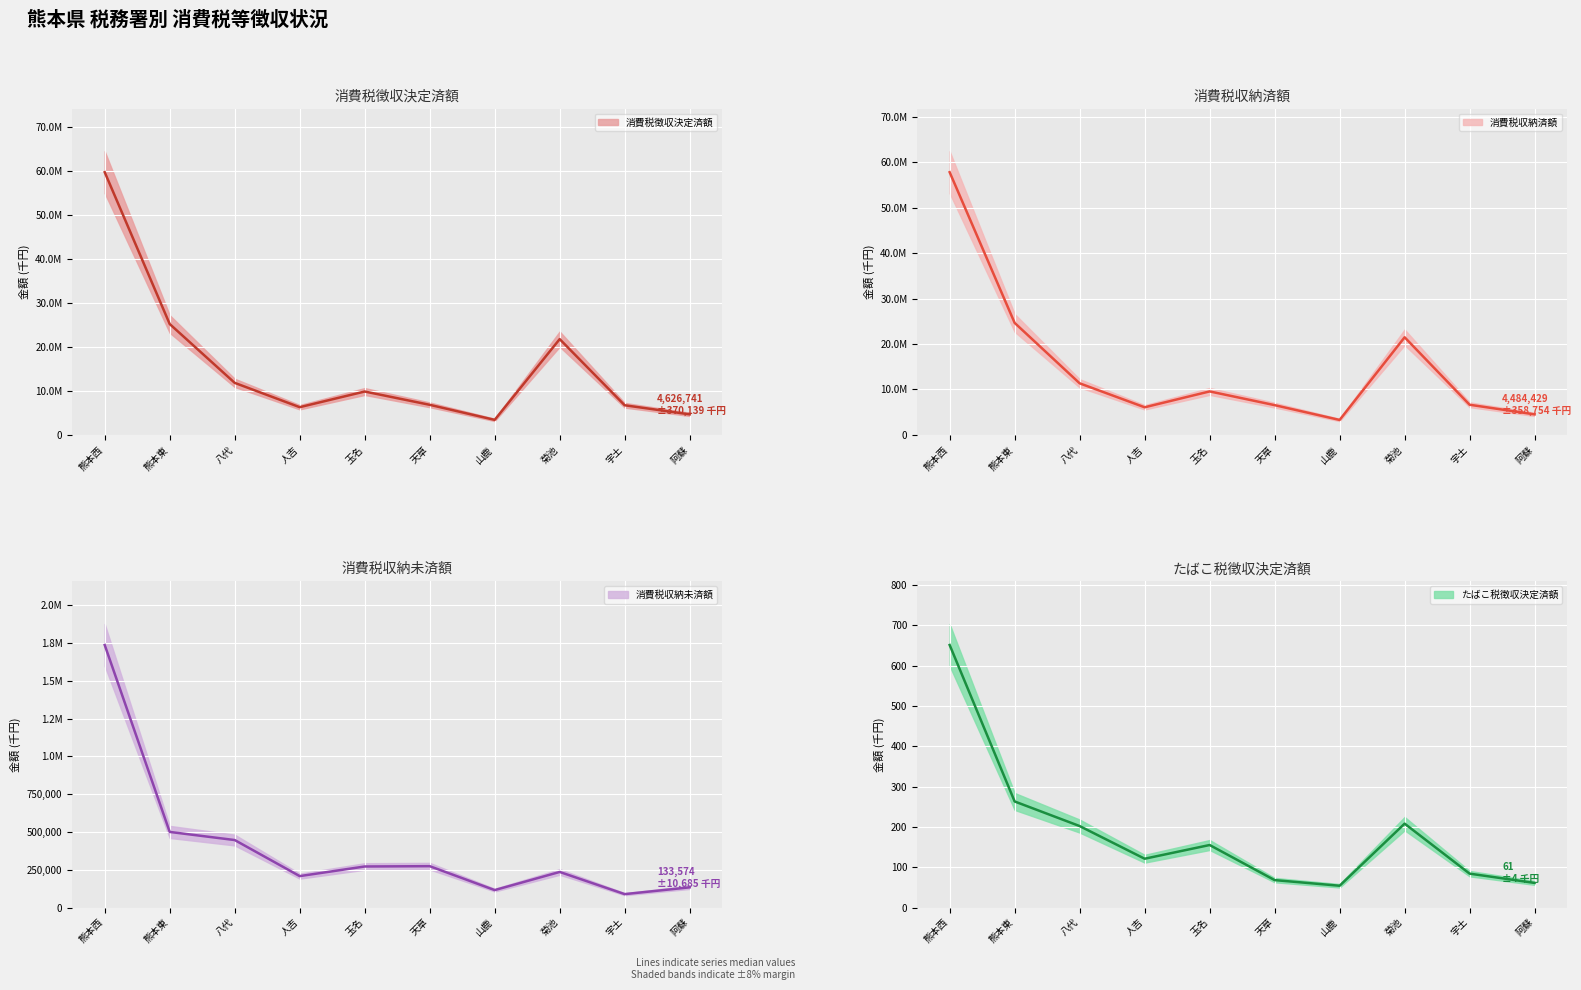

At which label is 消費税収納済額 closest to 30536897?

熊本東